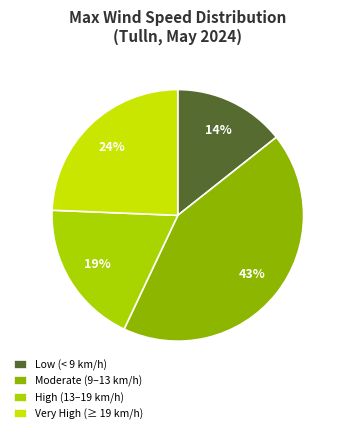

Count the number of slices in the pie.

4